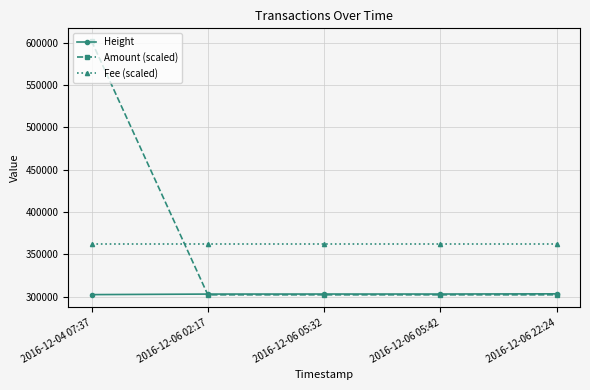

Between which two adjacent categories do Fee (scaled) and Amount (scaled) first intersect?

2016-12-04 07:37 and 2016-12-06 02:17